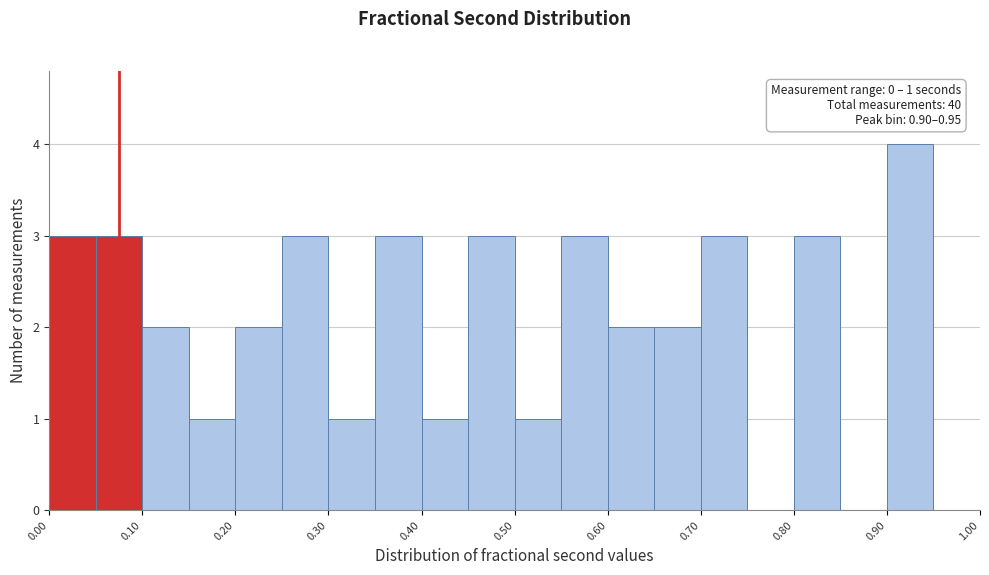

Over which range of the x-axis is the bar tallest?

0.90 to 0.95